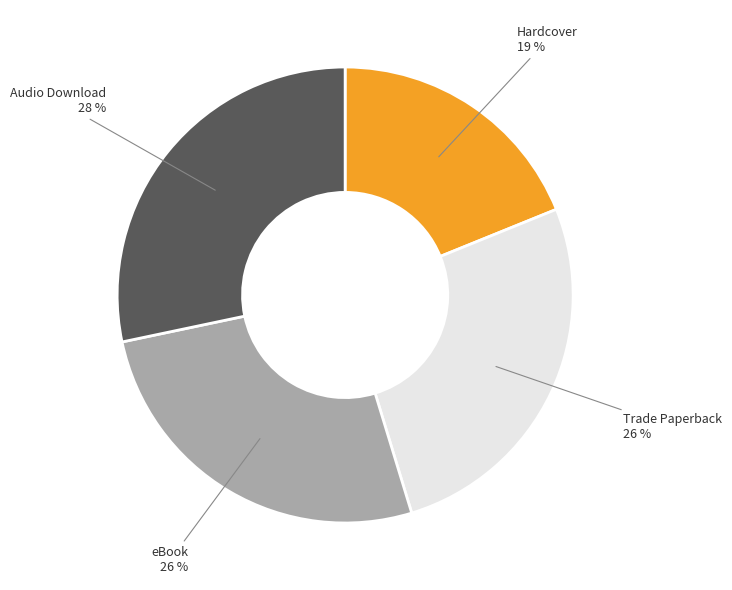

To the nearest percent, what portion does Audio Download represent?

28%